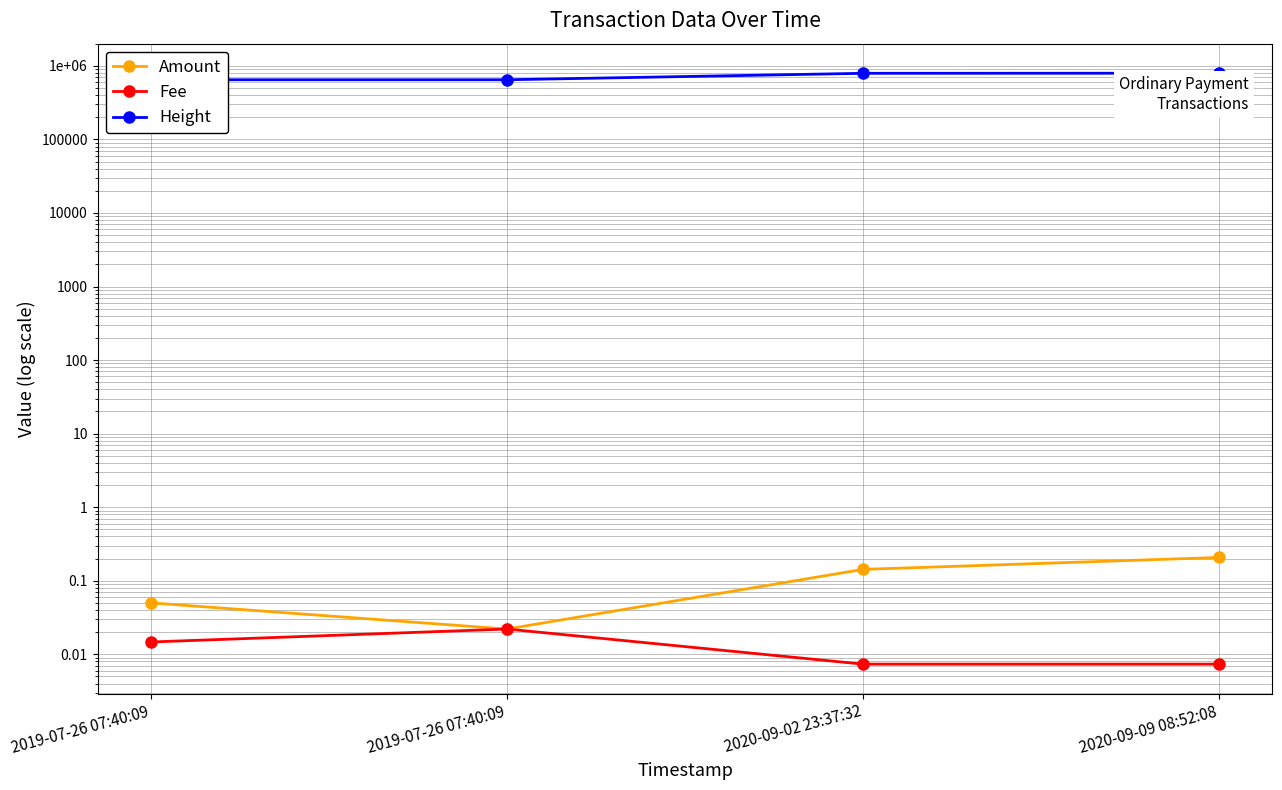

Rank the series at 2019-07-26 07:40:09 from lowest to highest value.

Fee, Amount, Height